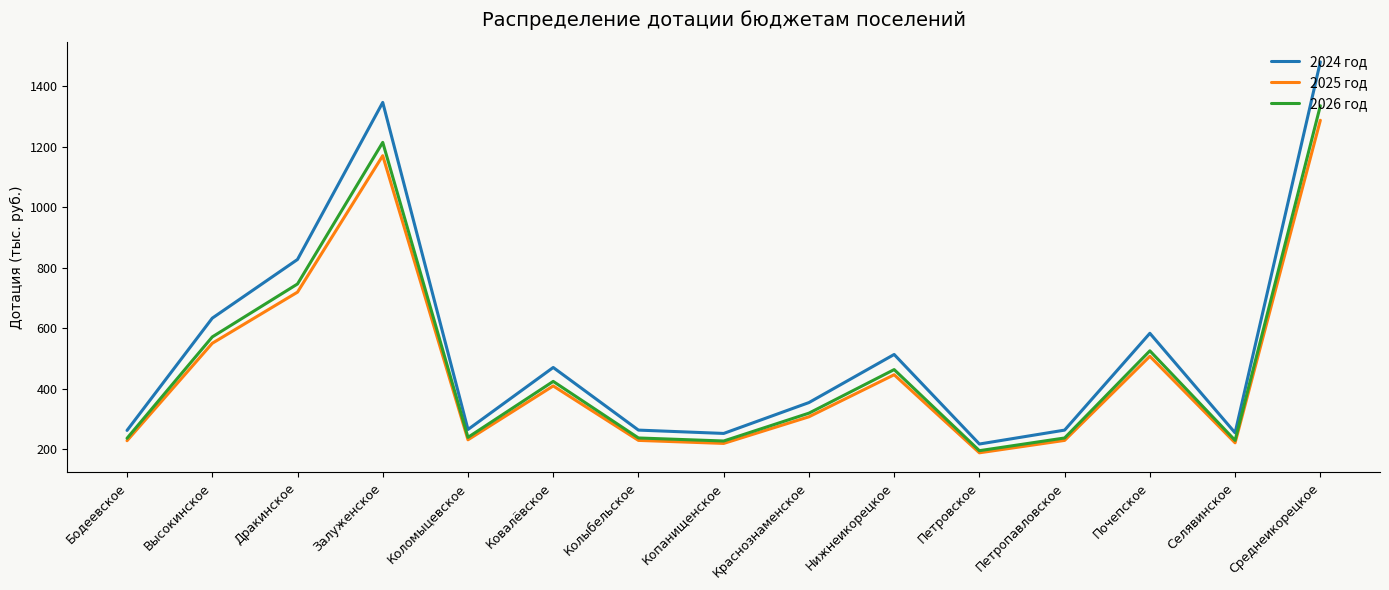

In 2026 год, how many points are higher than both neighbors (excluding endpoints)?

4